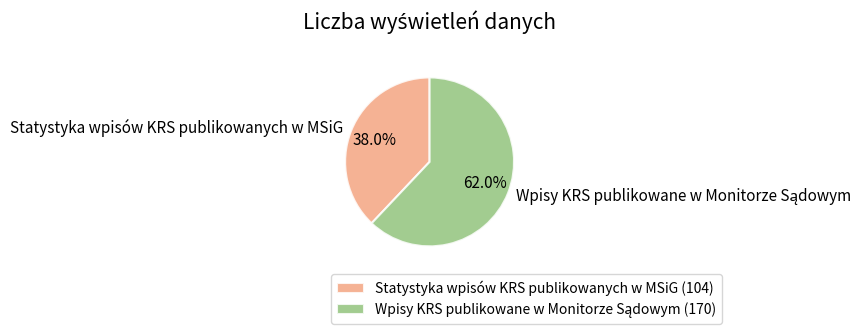

Does any single category account for the majority?

Yes